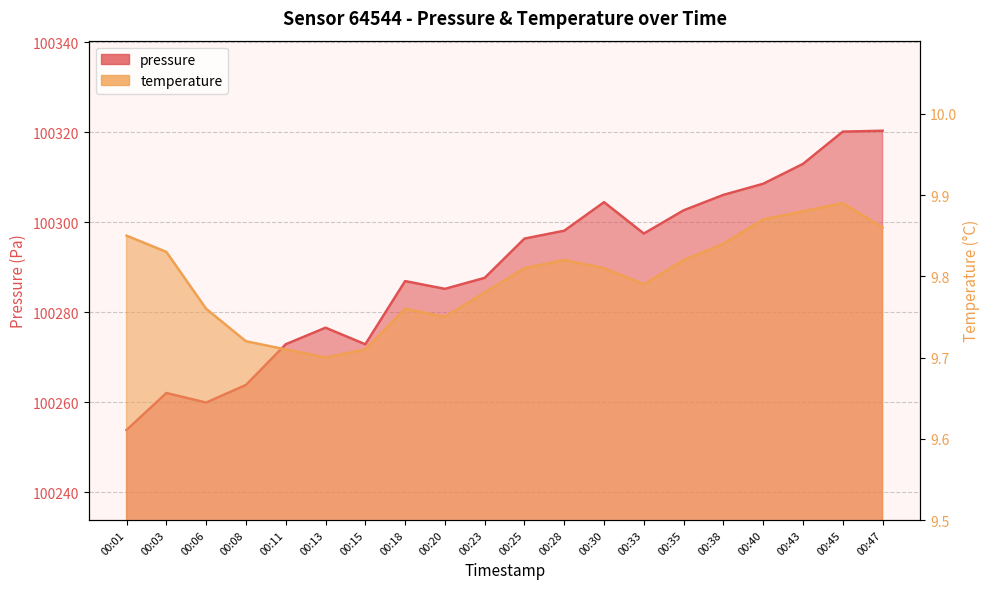

True or false: temperature has more than 1 points higher than both neighbors.

True